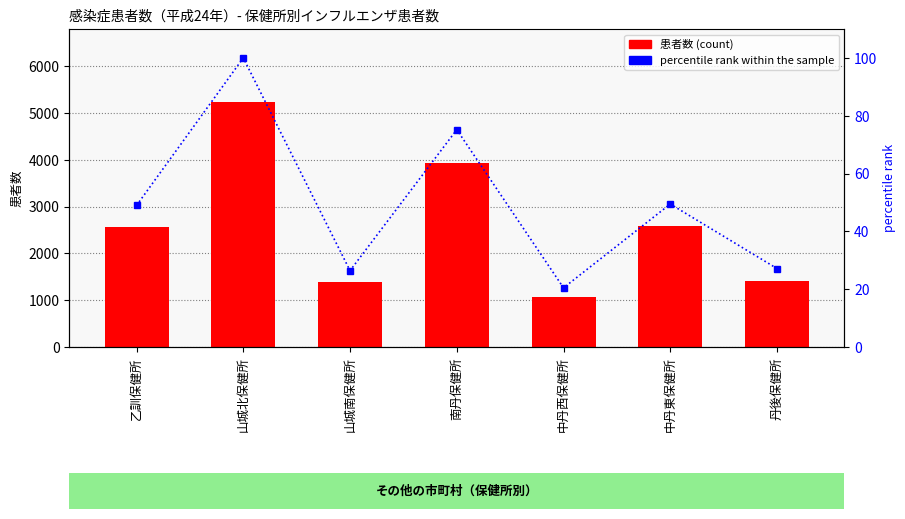

Is it true that インフルエンザ equals 4237.4 at 乙訓保健所?

False